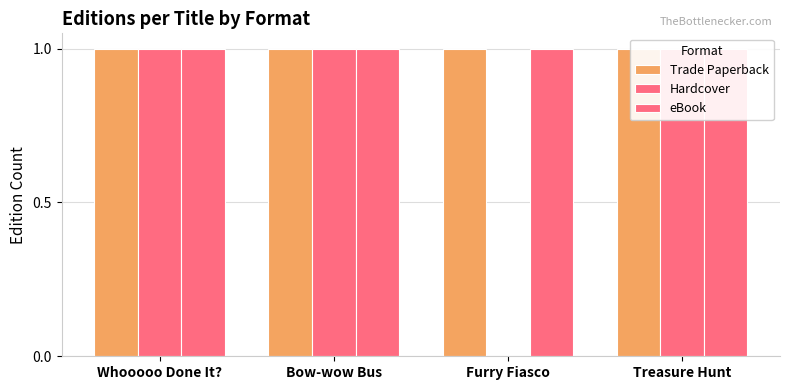

How many series are shown in this chart?

3